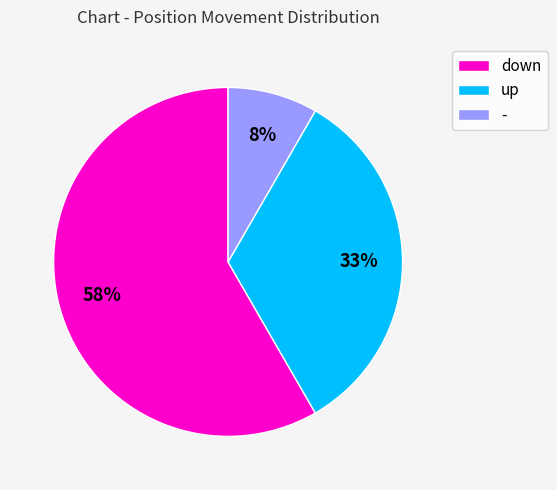

To the nearest percent, what is the average slice percentage?

33%